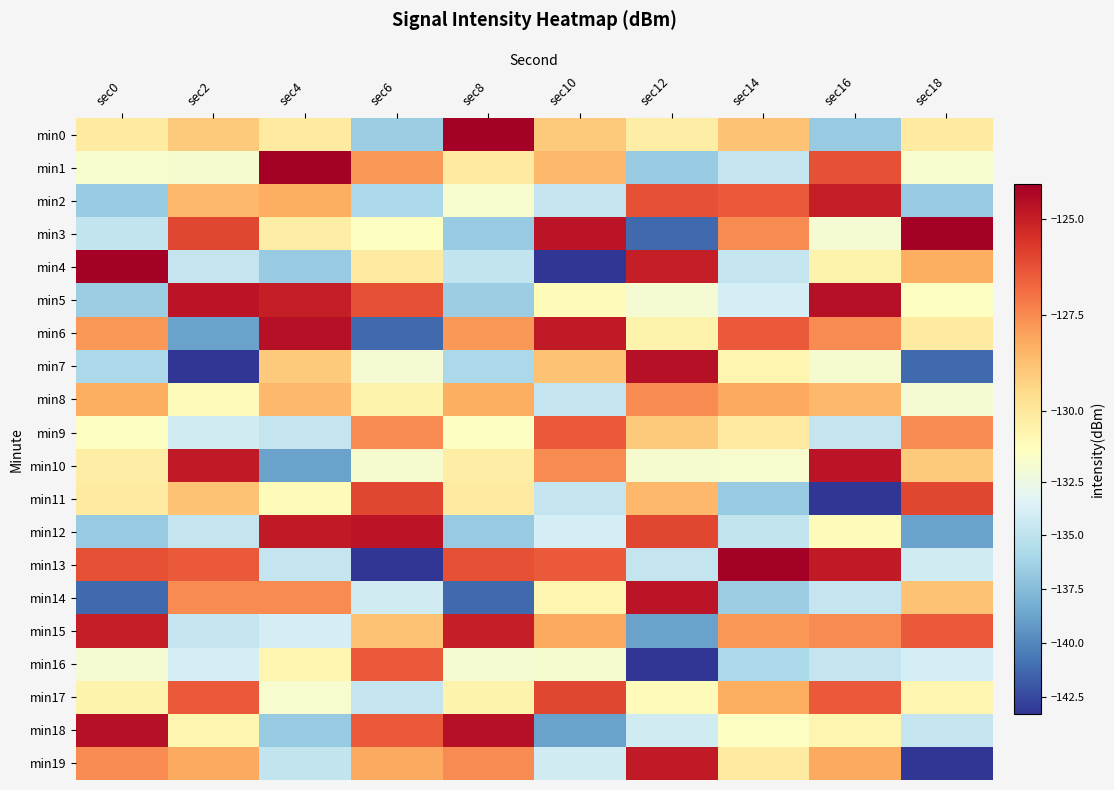

Rank the series by their maximum value, from lowest to highest.

min8, min9, min16, min11, min17, min2, min15, min19, min10, min12, min14, min5, min6, min7, min18, min0, min1, min3, min4, min13